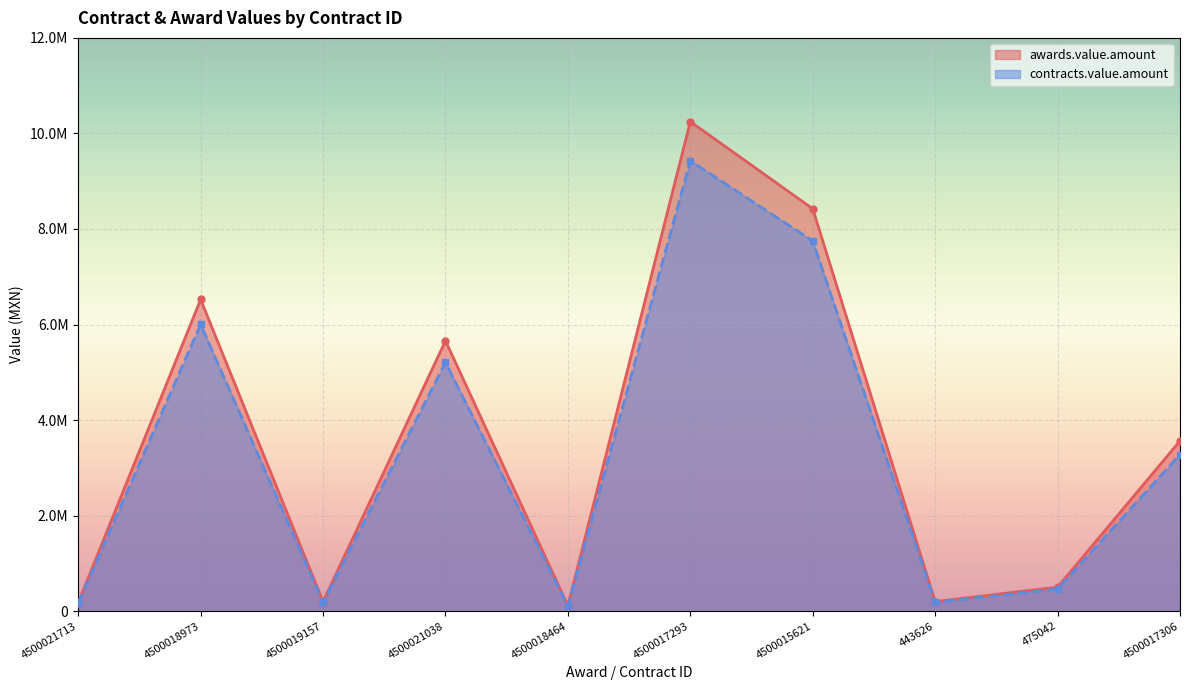

Is the value of awards.value.amount at 4500017306 greater than the value of contracts.value.amount at 4500017306?

Yes